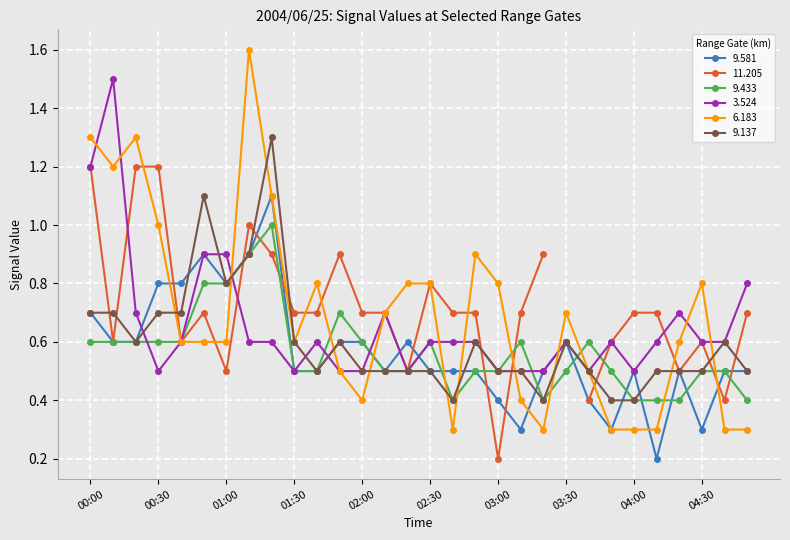

What is the value of the 9.137 point at the 18th from the left?

0.6